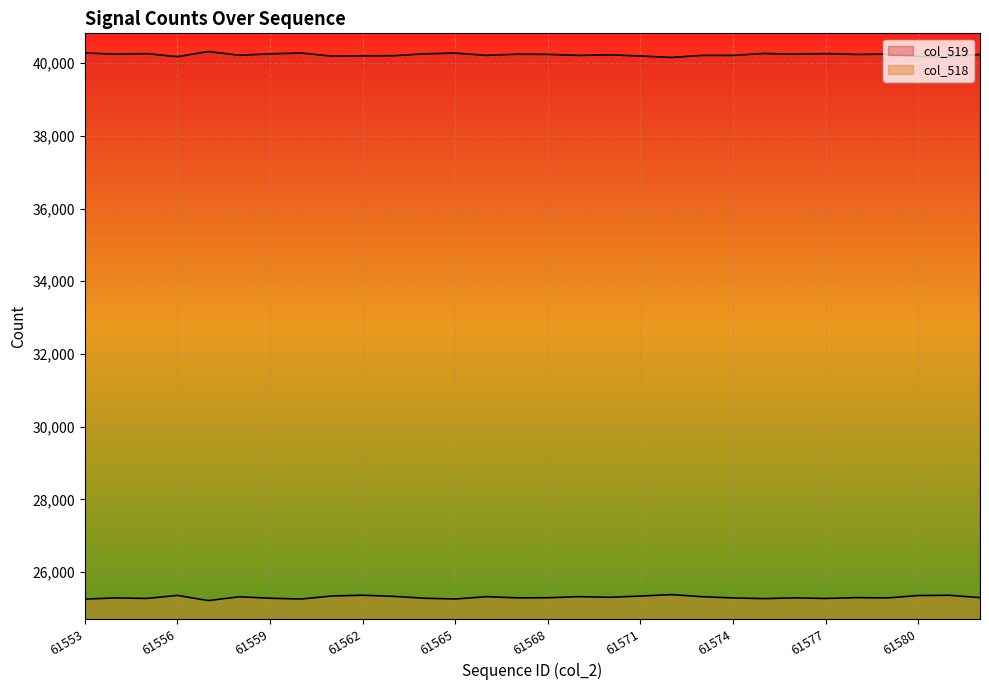

The value of col_518 at 61565 is 33234. True or false?

False